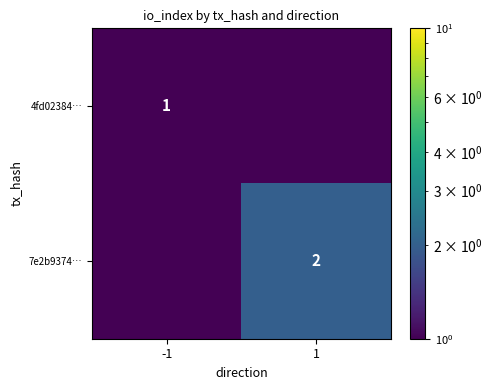

Which category has the highest value across all series?

1